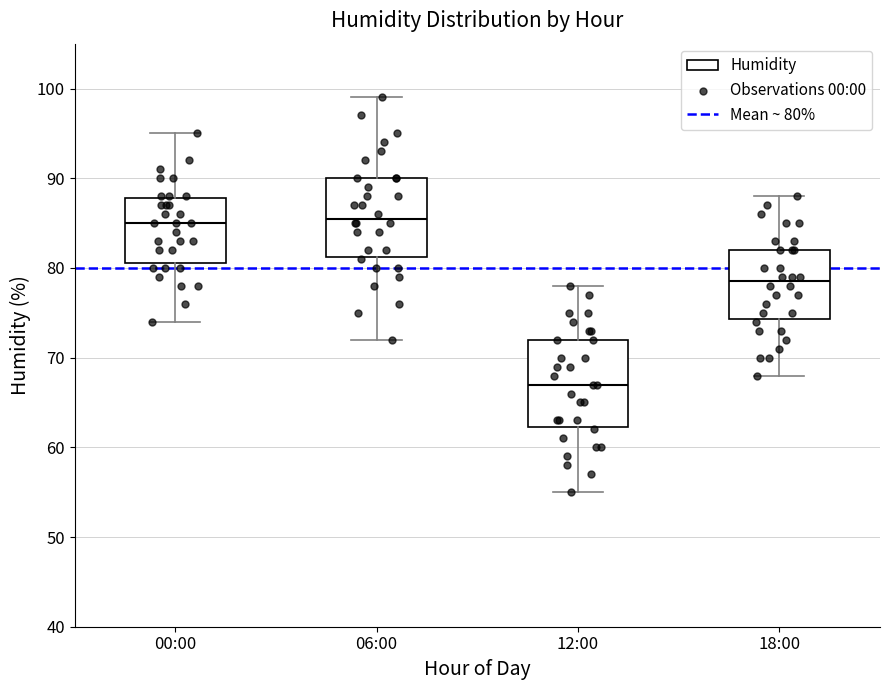

Reading left to right, read every box against the y-axis: the position of its median line, the range the box covers, and the ends of its whiskers. The values are not printed on the chart, so give them approximately, as read against the axis.

00:00: median 85, box 81 to 88, whiskers 74 to 95
06:00: median 86, box 81 to 90, whiskers 72 to 99
12:00: median 67, box 62 to 72, whiskers 55 to 78
18:00: median 79, box 74 to 82, whiskers 68 to 88